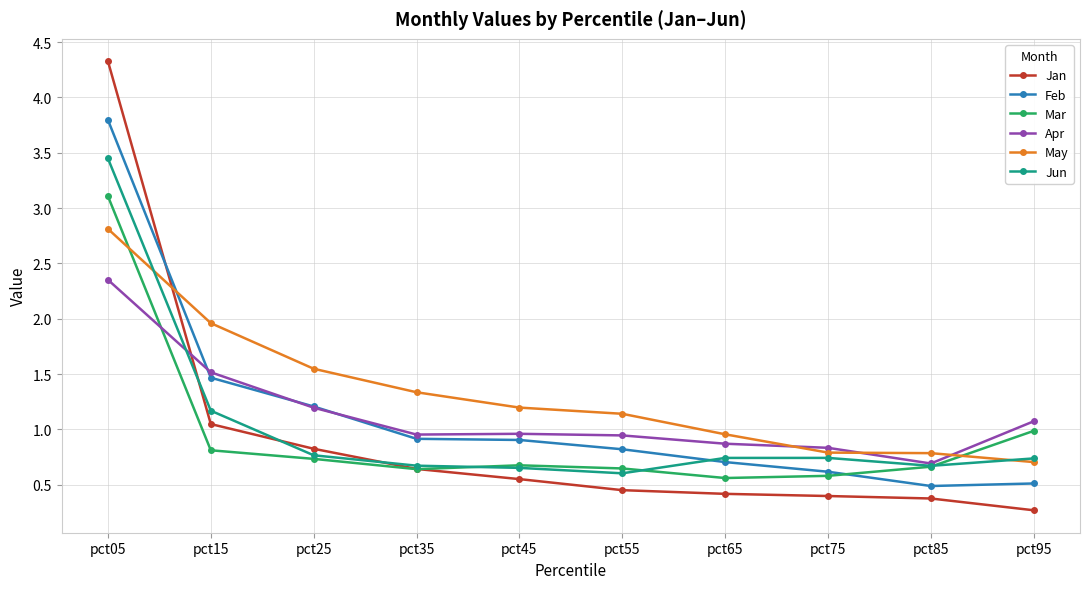

What is the smallest value displayed?

0.3